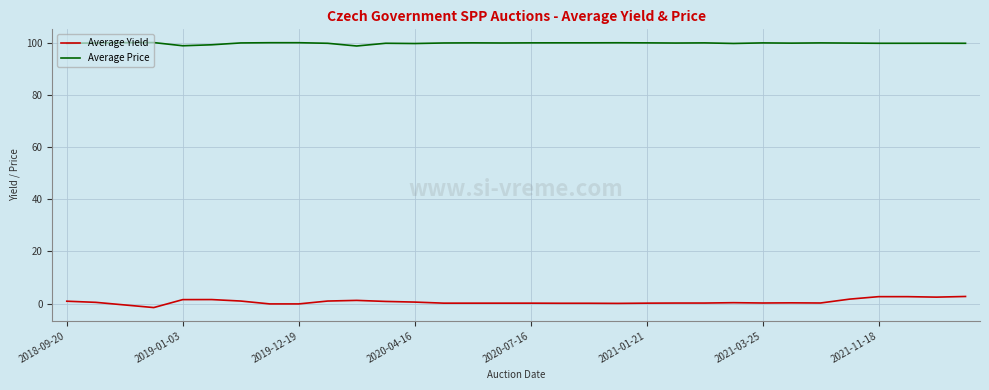

At how many categories does at least one series exceed 23?

32